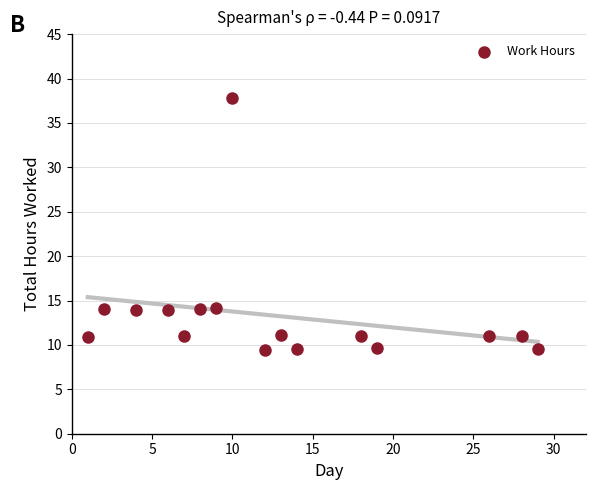

What is the range of X values (max minus min)?

28.0